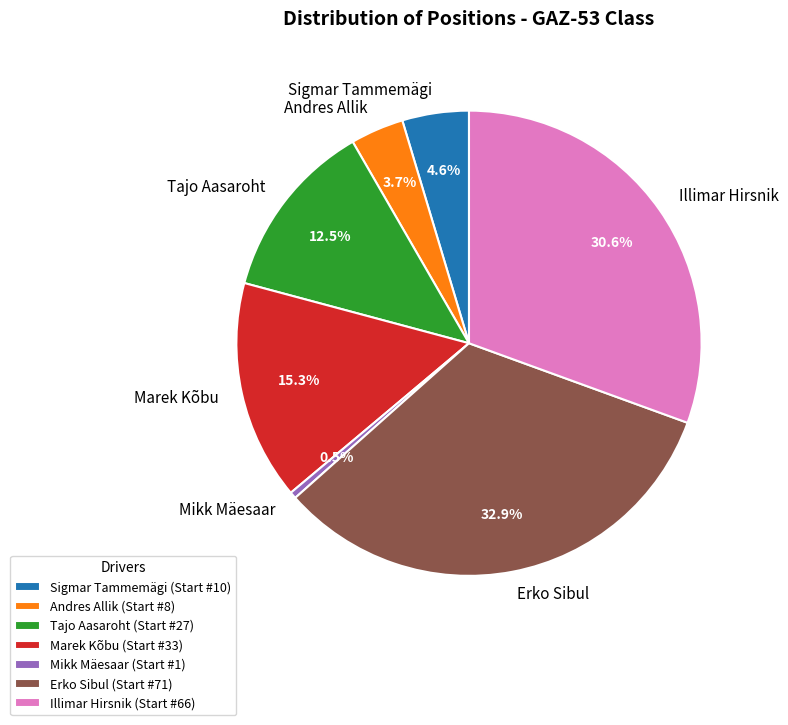

To the nearest percent, what is the combined percentage of Marek Kõbu and Erko Sibul?

48%